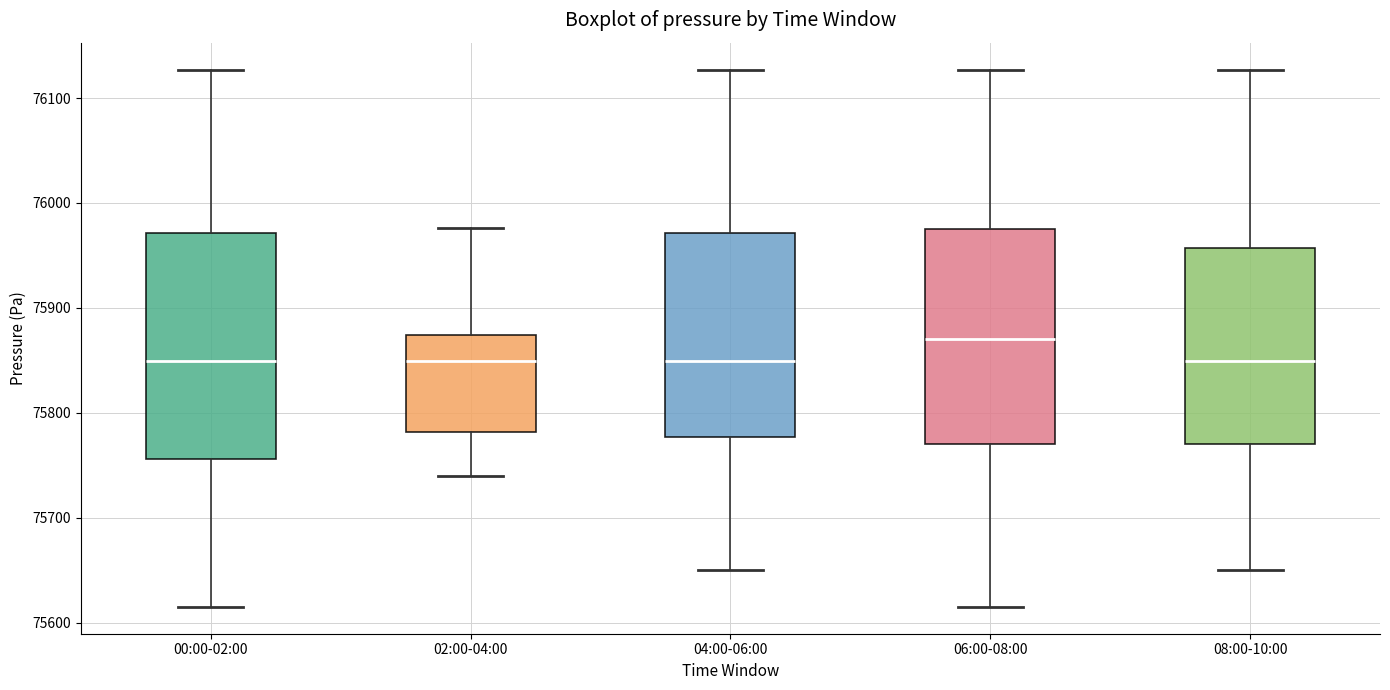

Which box has the highest median line?

06:00-08:00